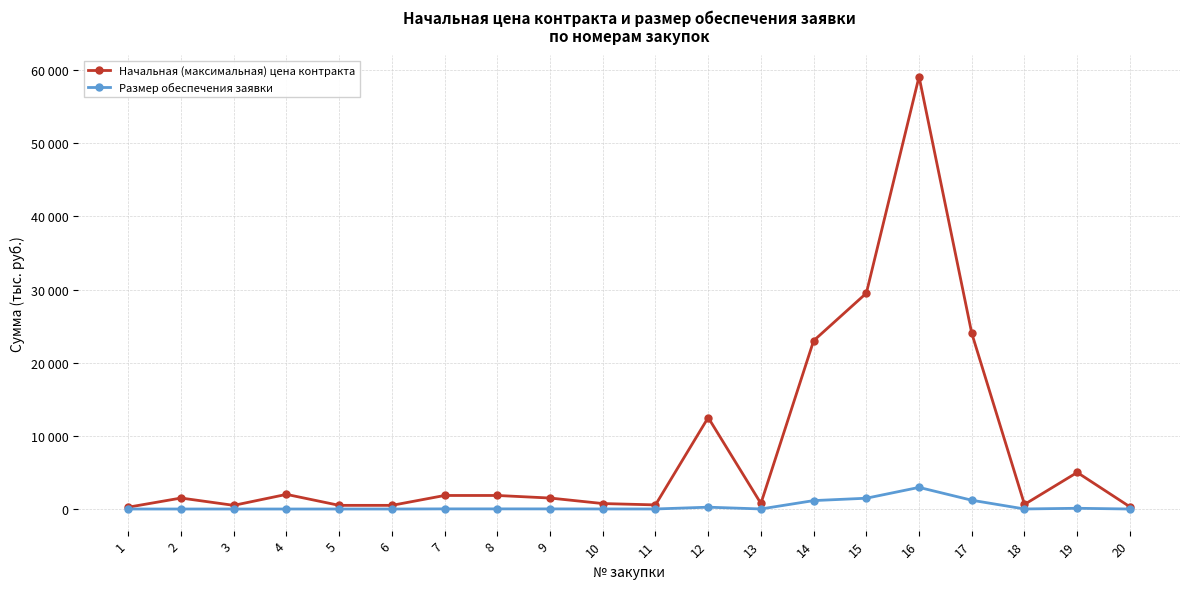

True or false: Начальная (максимальная) цена контракта has a value of 1500 at 2.

True